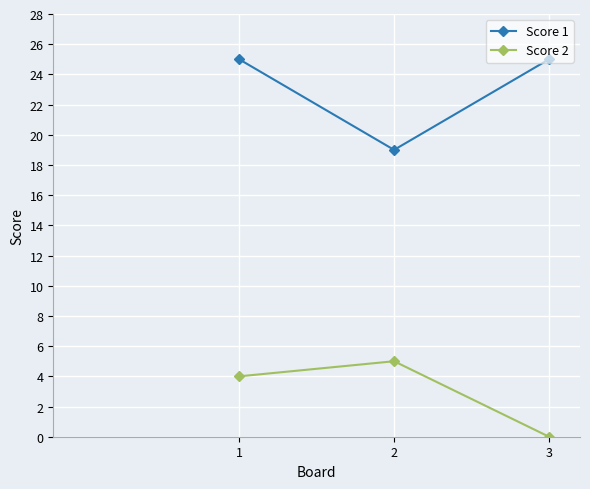

Is it true that Score 2 equals 4 at 1?

True